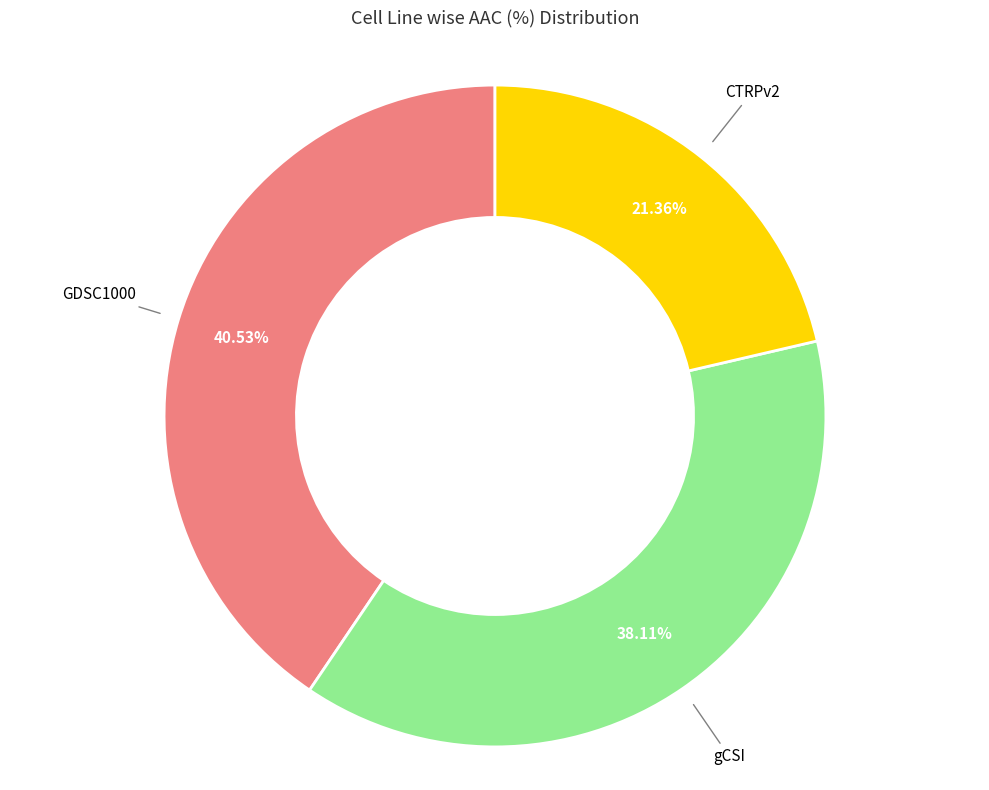

How many slices are in this pie chart?

3